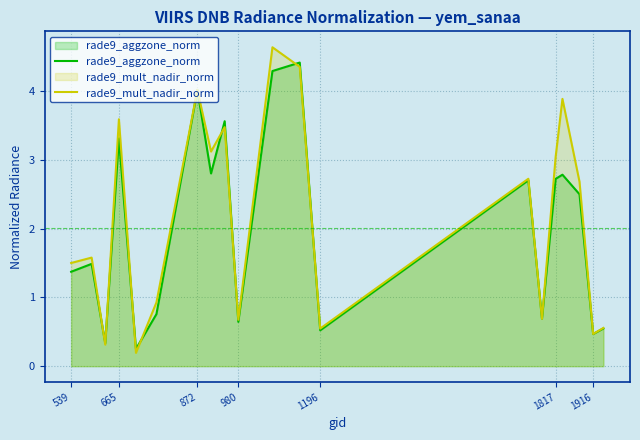

List the series in order of their peak value, highest first.

rade9_mult_nadir_norm, rade9_aggzone_norm